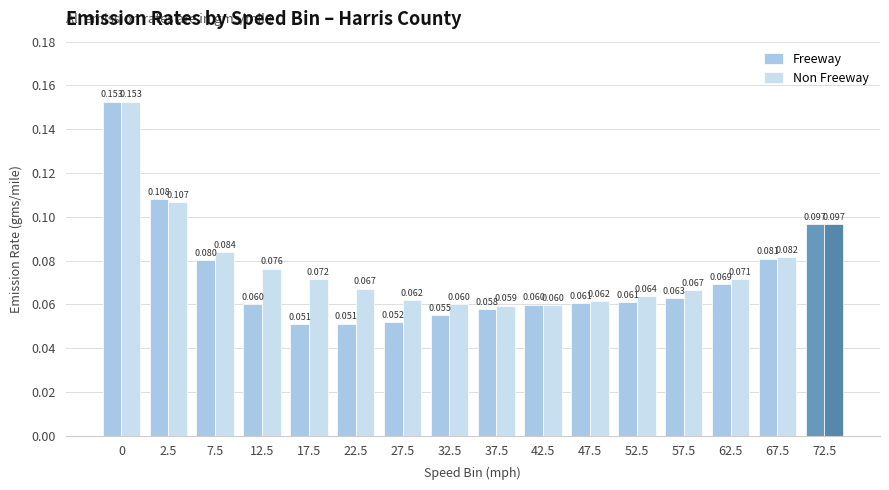

What is the sum of all Freeway values?

1.2